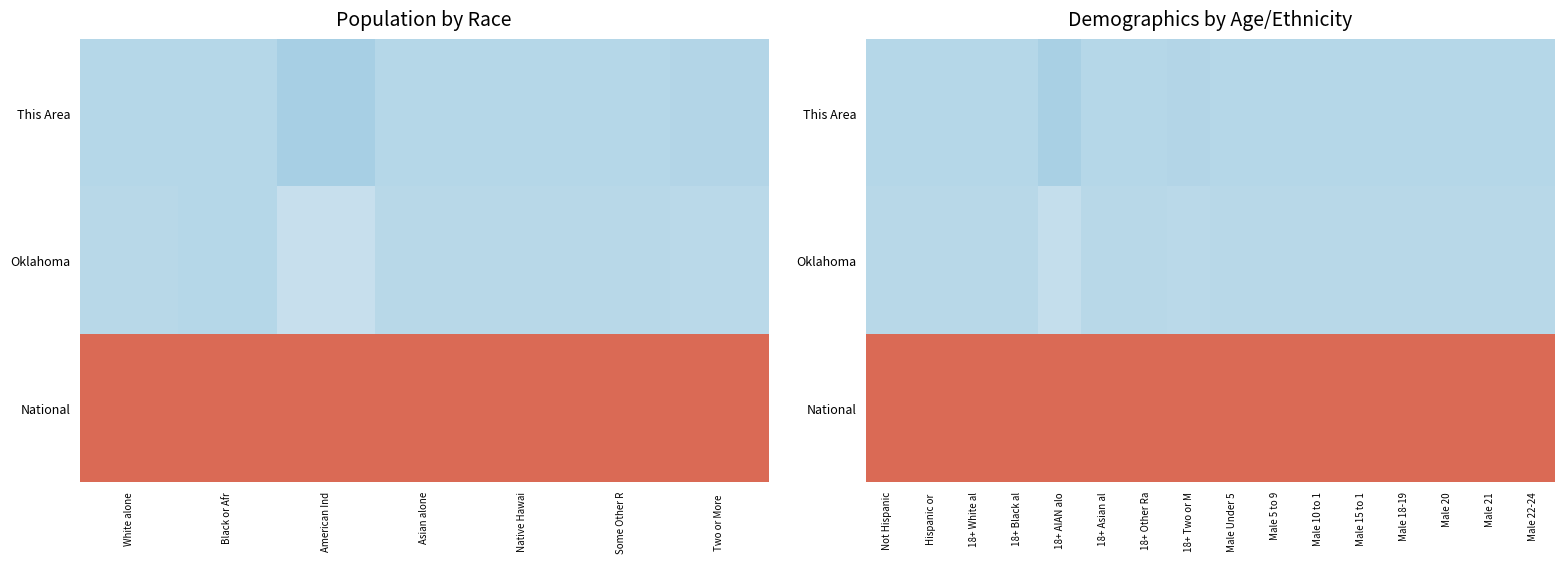

What is the greatest value displayed?

1.4